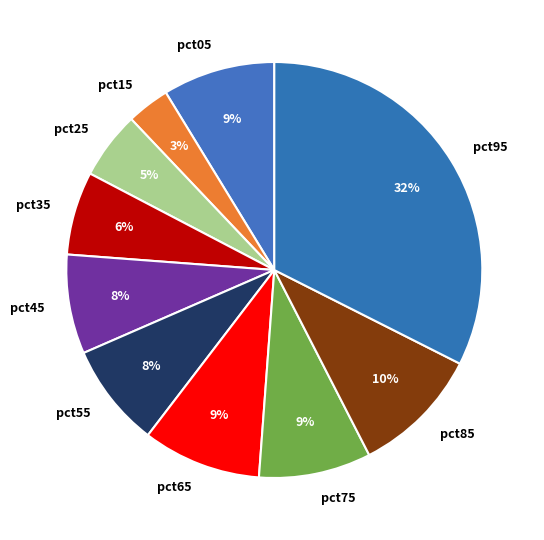

Between pct15 and pct05, which is larger?

pct05